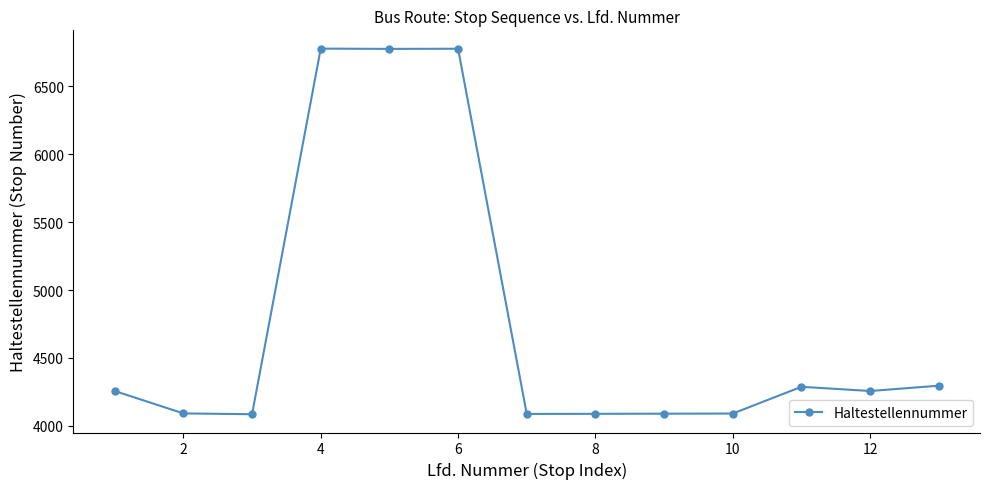

What is the average value?

4767